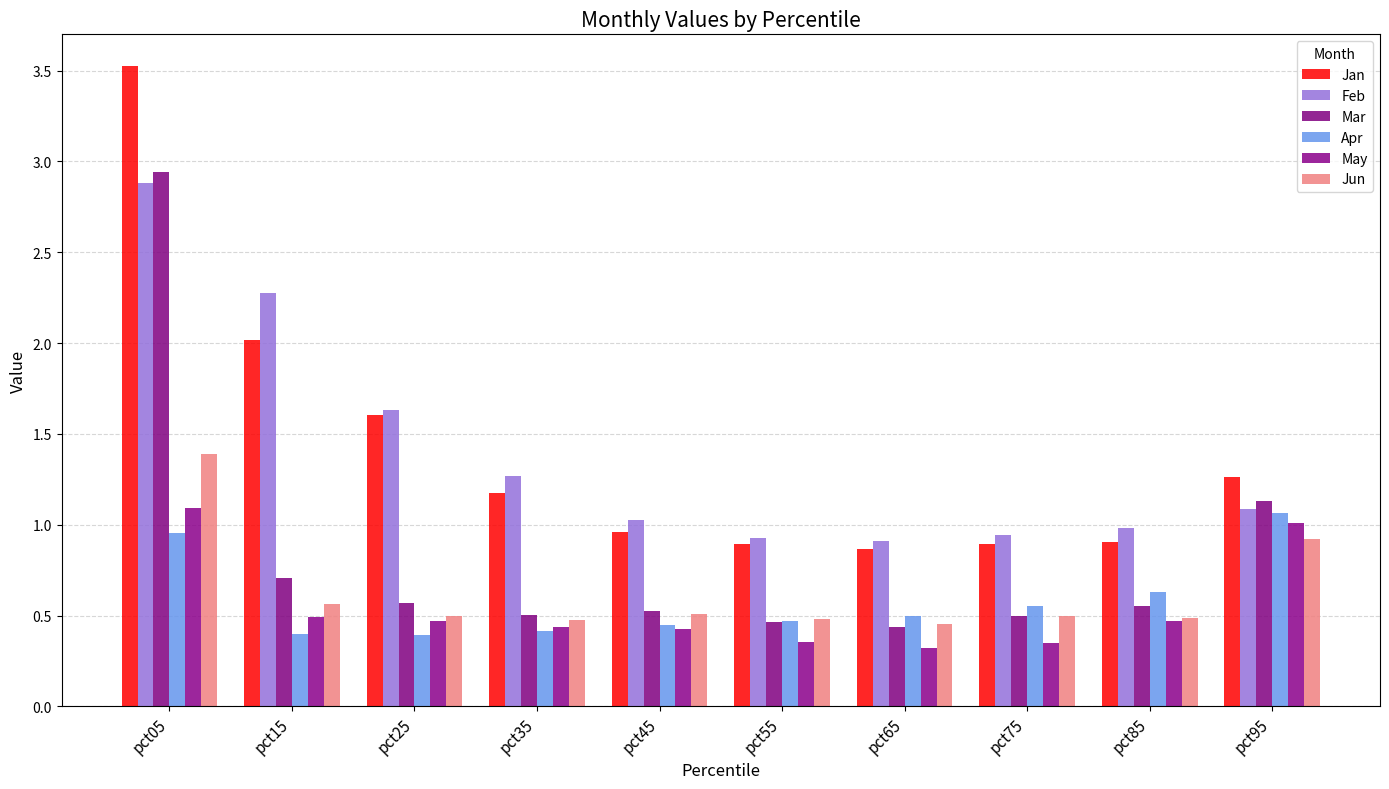

Which series has the largest range (max minus min)?

Jan